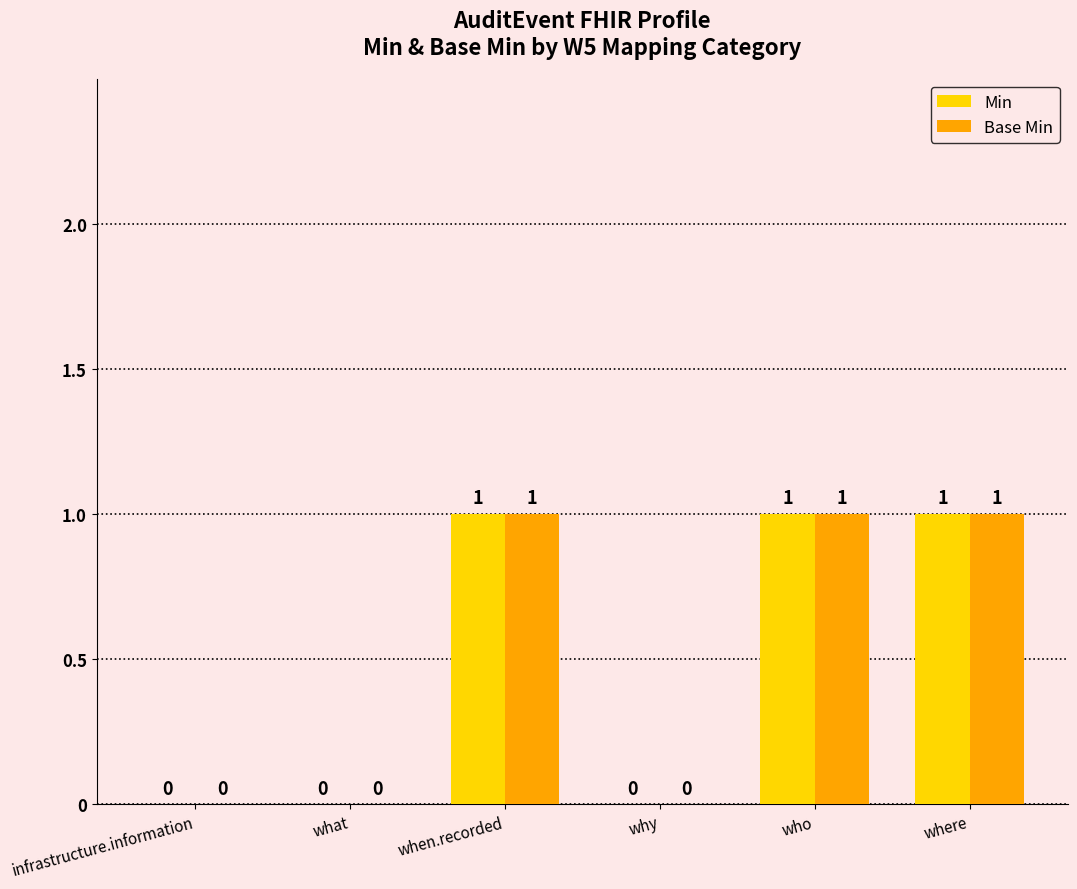

The Min series shows -1 at why. True or false?

False